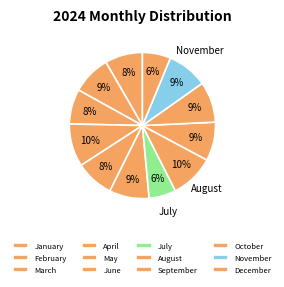

Count the number of slices in the pie.

12